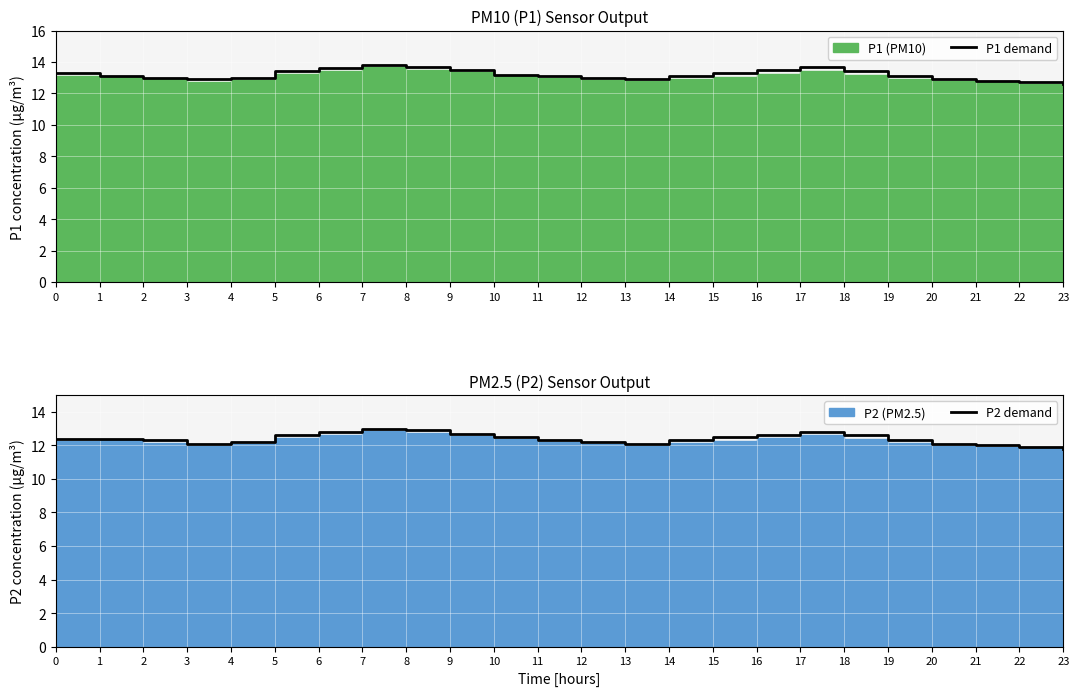

What is the difference between the P1 demand values at 1 and 15?

0.2